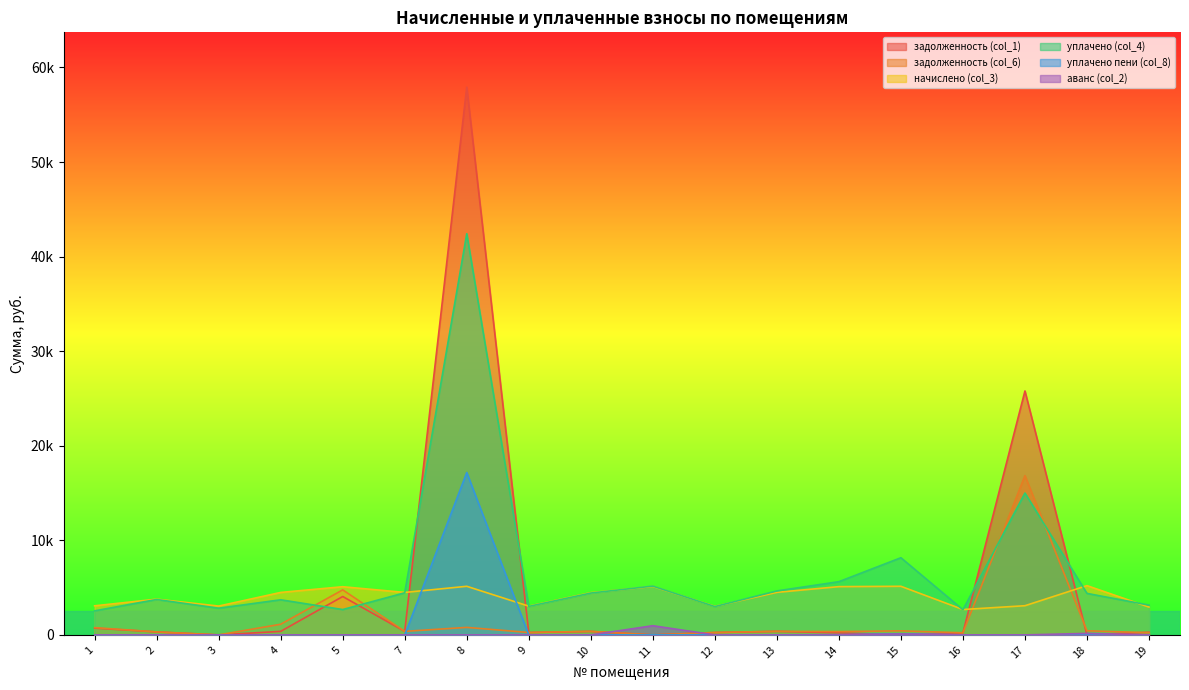

How many intersections are there between уплачено пени (col_8) and аванс (col_2)?

2